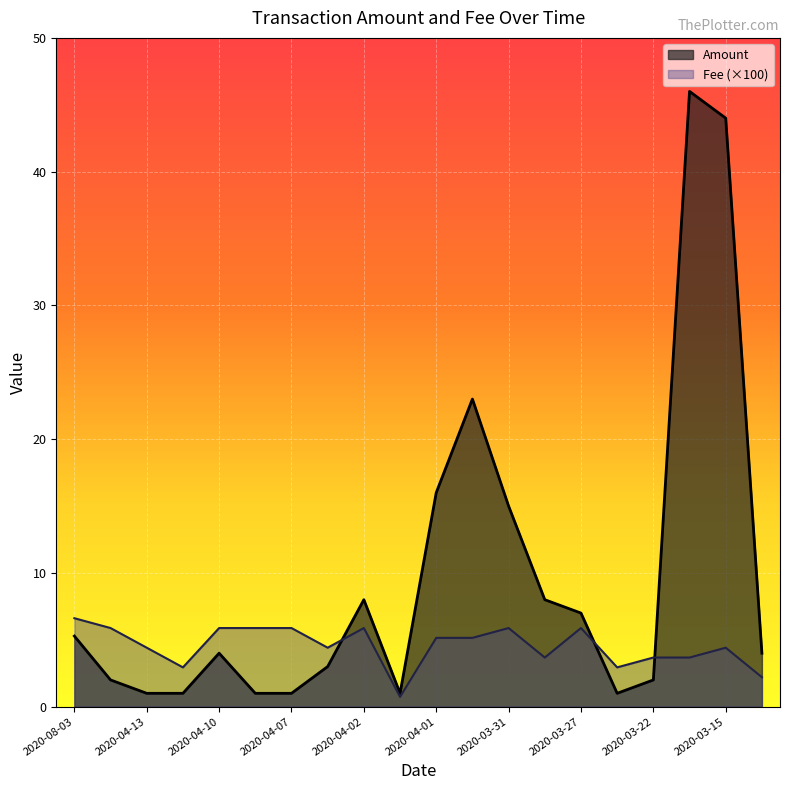

How many times do Fee and Amount cross each other?

3